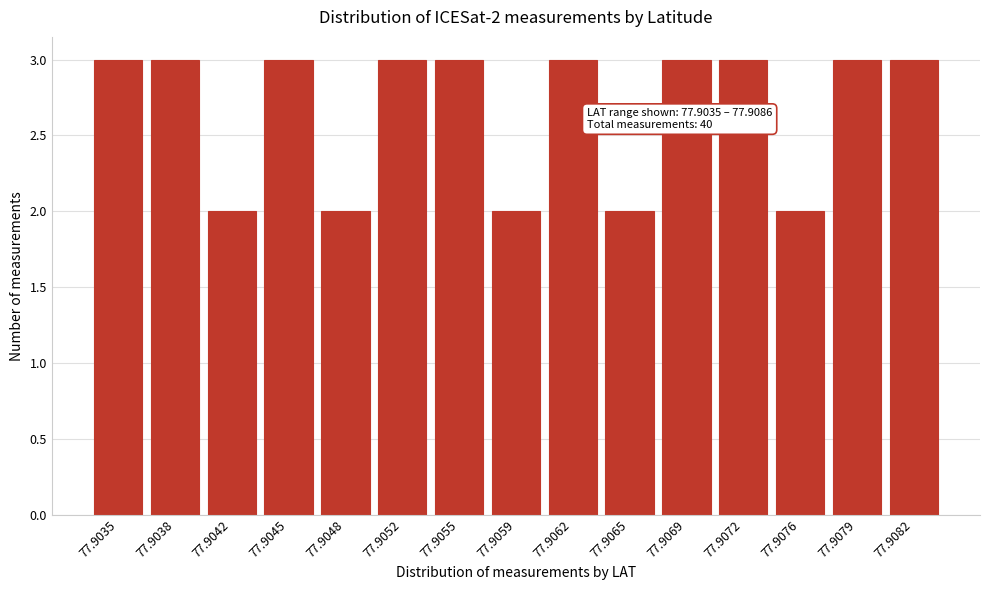

Reading left to right, list all the values displayed in this chart.

3	3	2	3	2	3	3	2	3	2	3	3	2	3	3